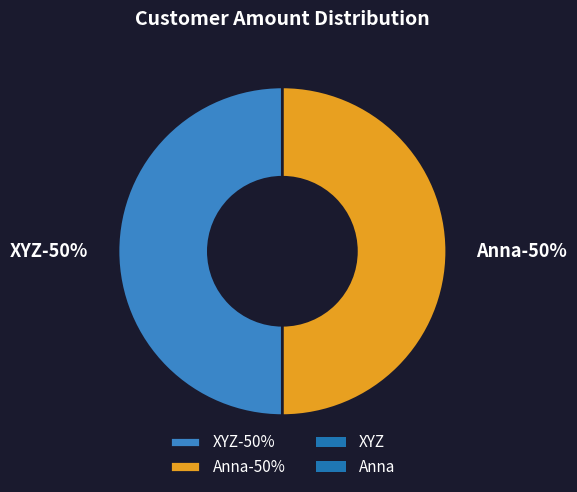

How many slices are in this pie chart?

2